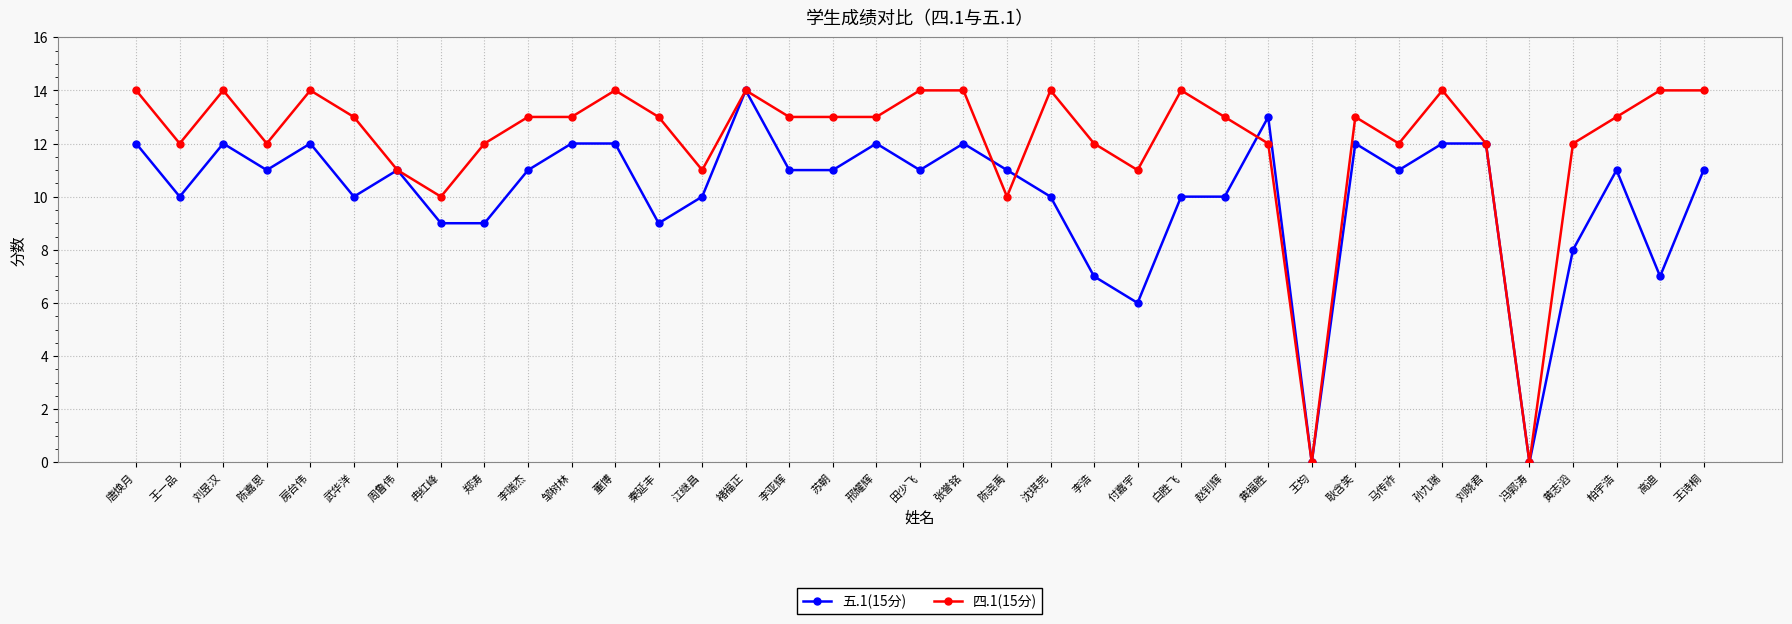

Where is the first local minimum for 五.1(15分)?

王一品